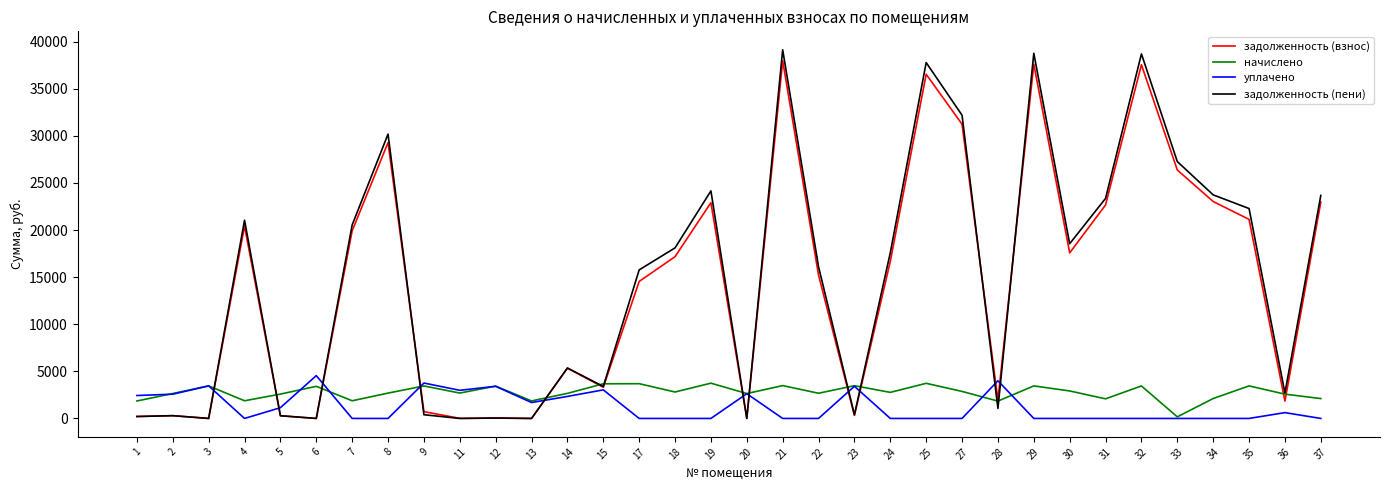

What is the sum of all уплачено values?

42017.4